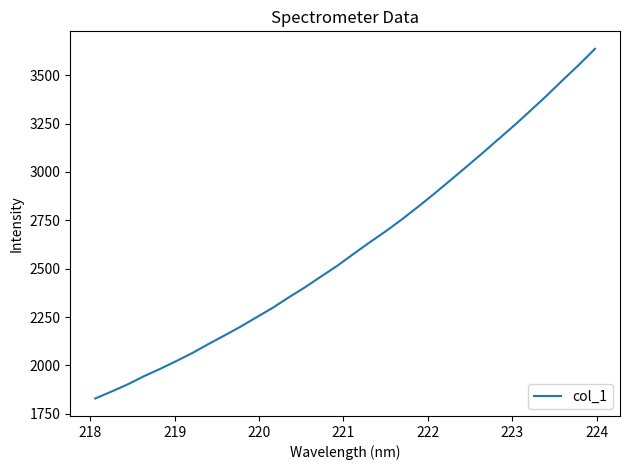

What is the difference between the maximum and minimum values?

1808.3